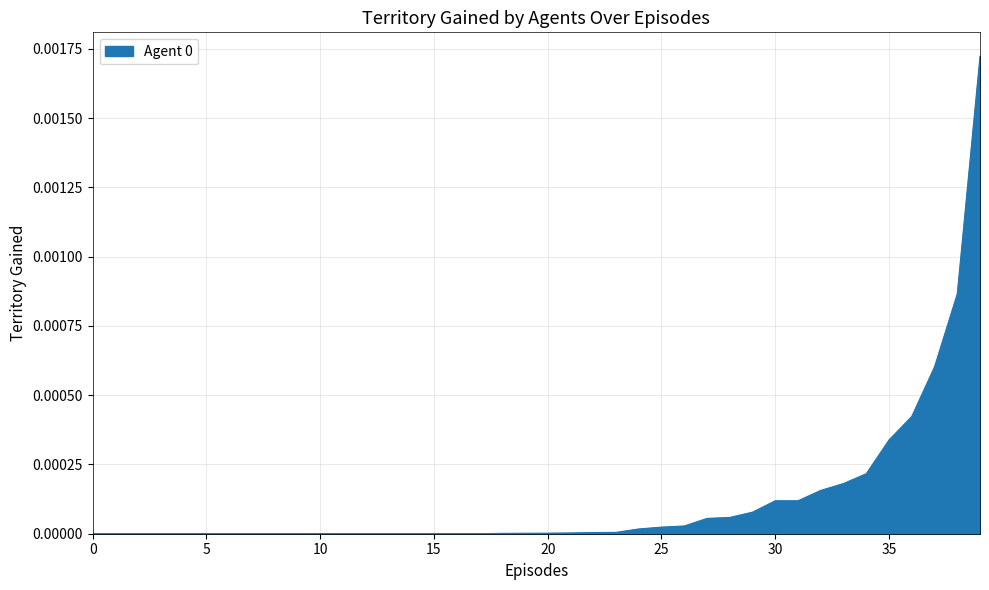

How many lines are shown in the chart?

1